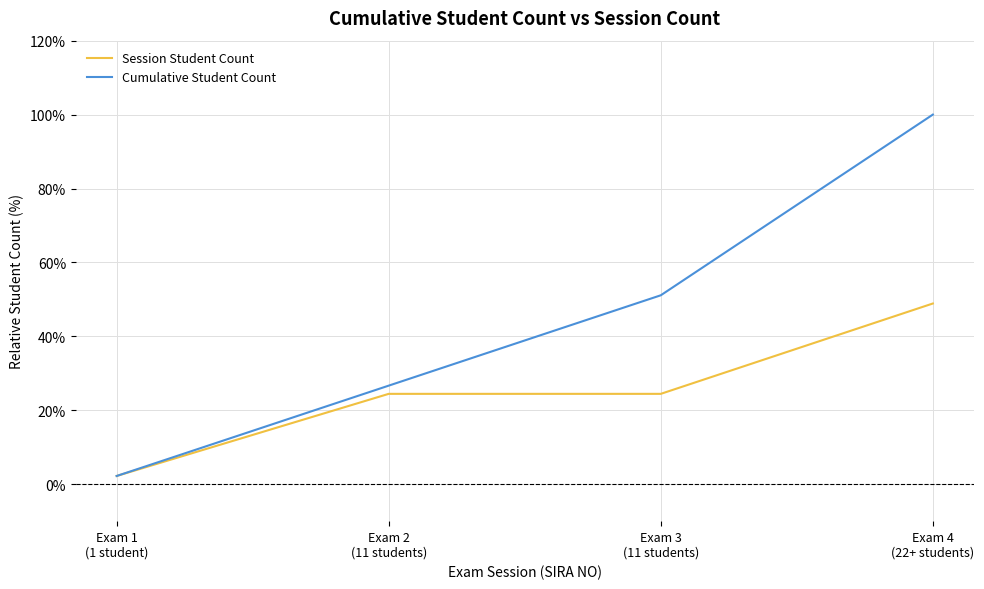

What position from the left is Exam 3
(11 students)?

3